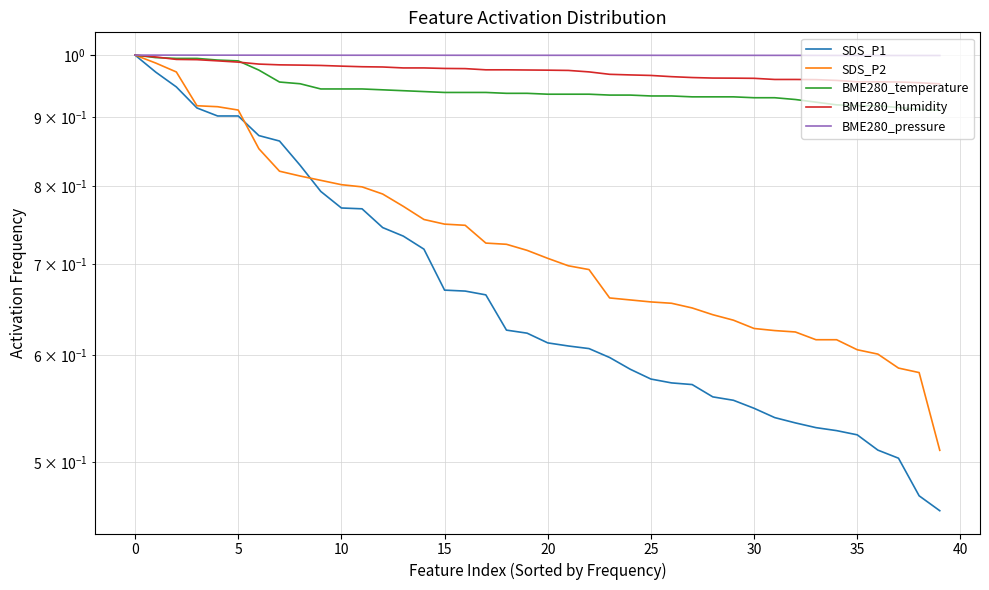

Which has a higher value, 35 or 30?

30